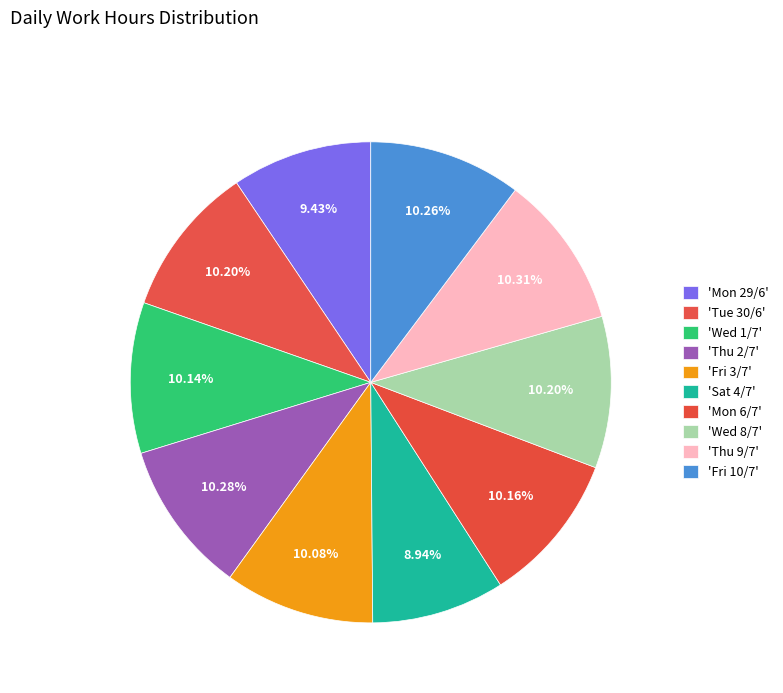

Is there a majority slice in this chart?

No